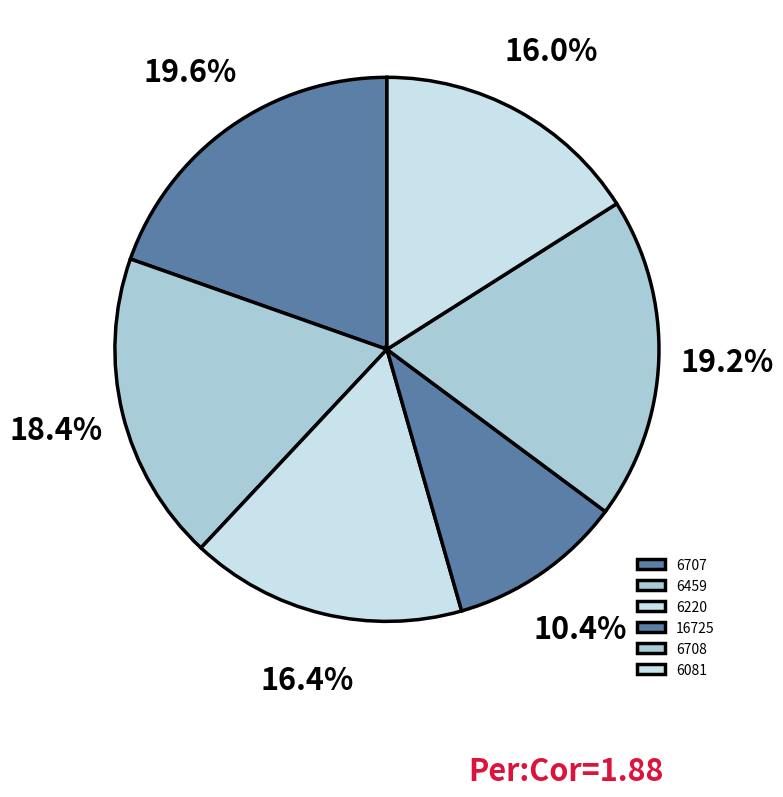

How many segments does this pie chart have?

6